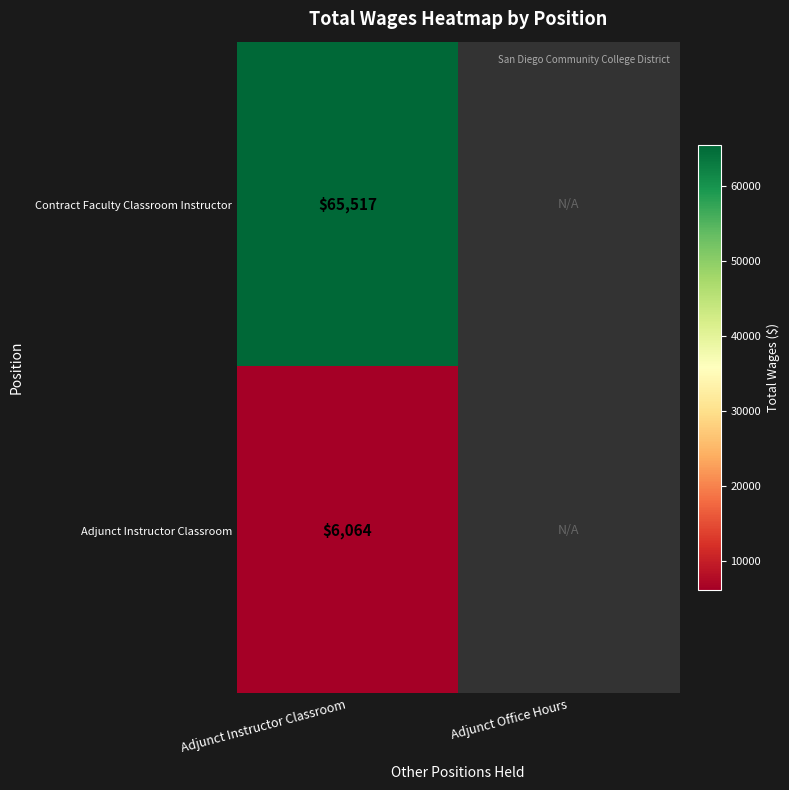

Which has a higher value, Adjunct Office Hours or Adjunct Instructor Classroom?

Adjunct Instructor Classroom